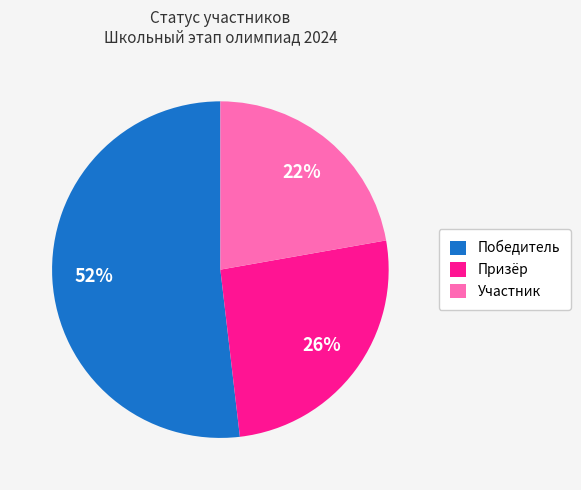

Which has a higher value, Победитель or Призёр?

Победитель